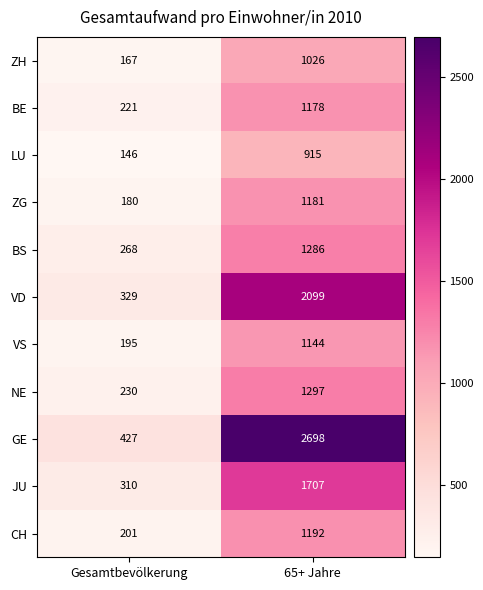

What is the highest value of the CH series?

1192